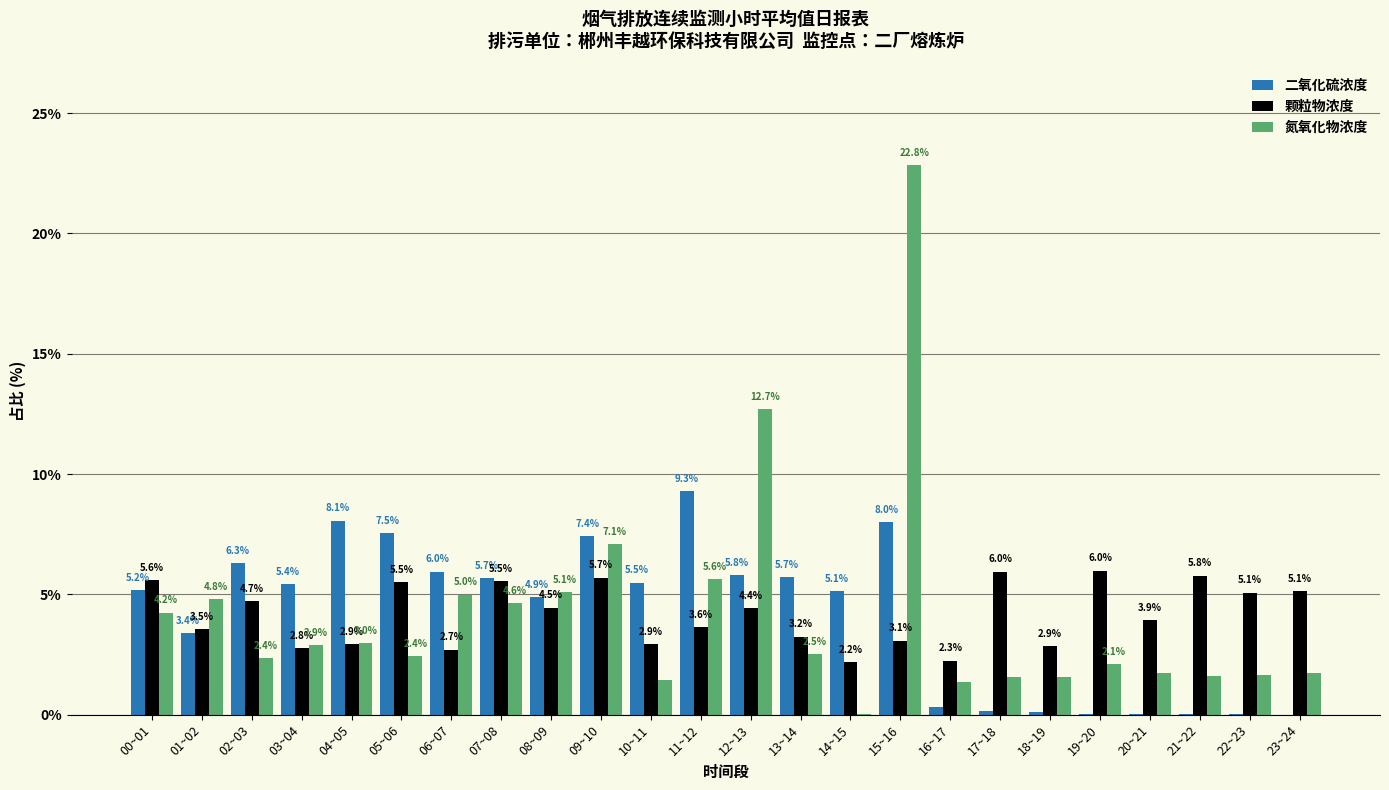

What is the approximate value of 二氧化硫浓度 at 01~02?

3.4